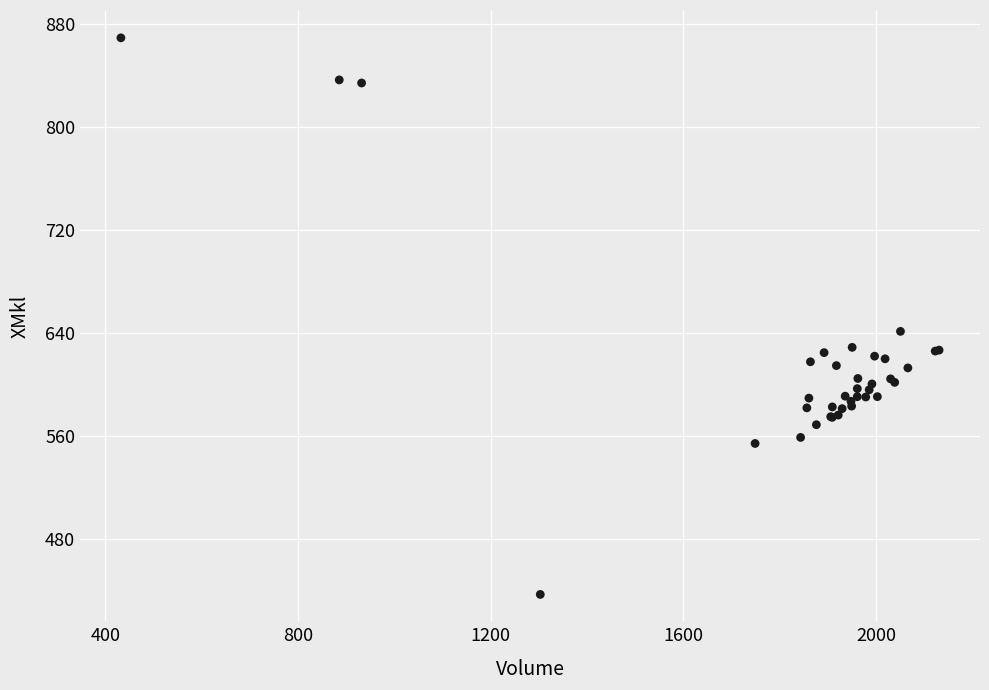

What Y value in the scatter plot is closest to 652?

641.0